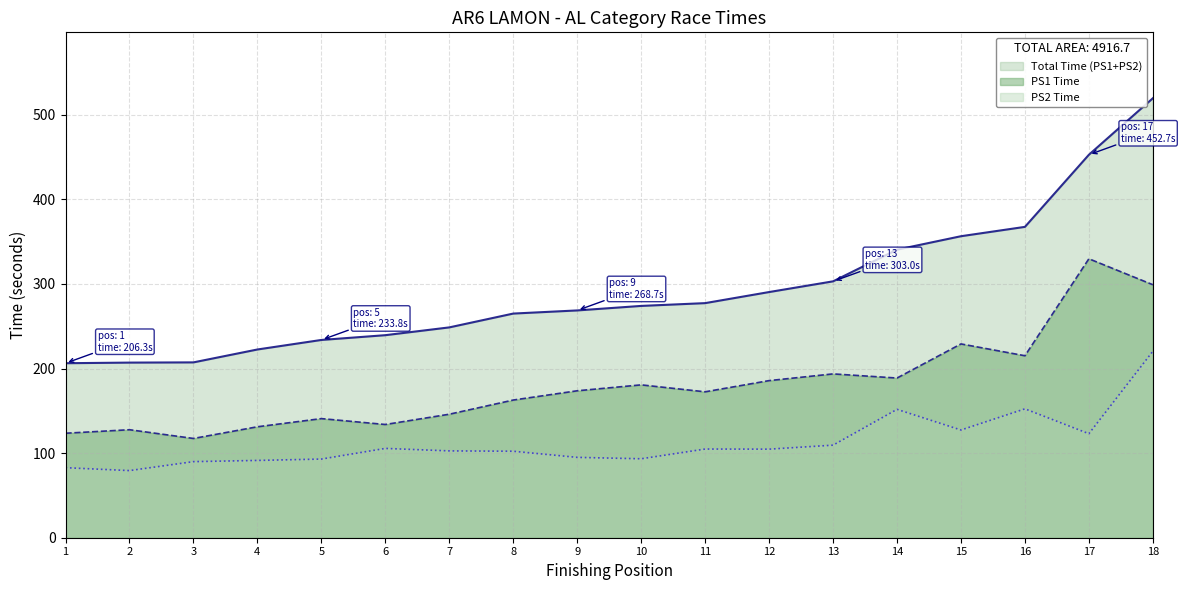

True or false: Total Time (PS1+PS2) and PS1 Time cross at least once.

False